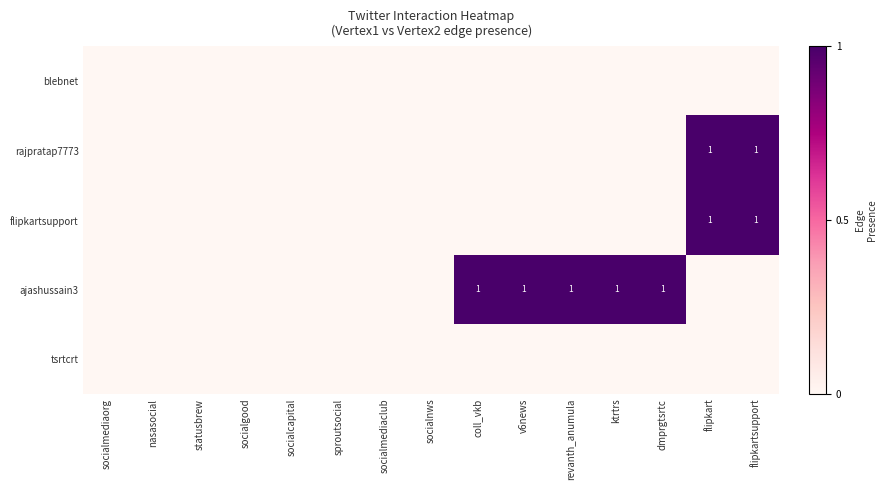

Which category has the highest value in the tsrtcrt series?

socialmediaorg